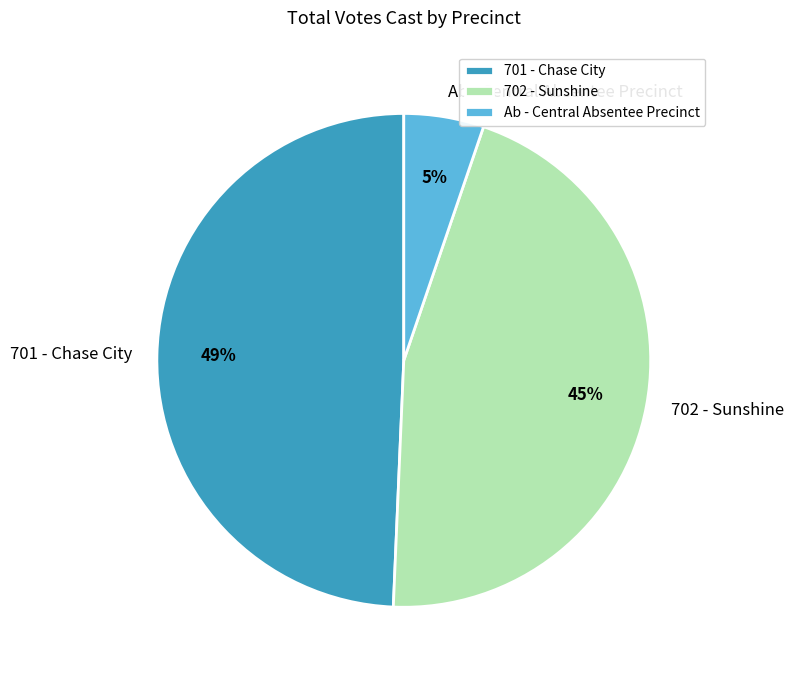

True or false: 701 - Chase City accounts for 49% of the total.

True